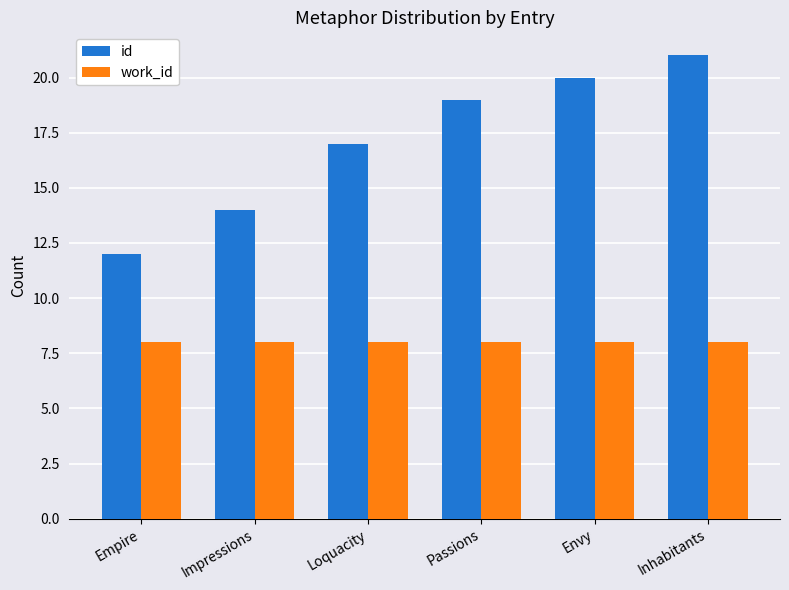

Which series has the widest spread of values?

id